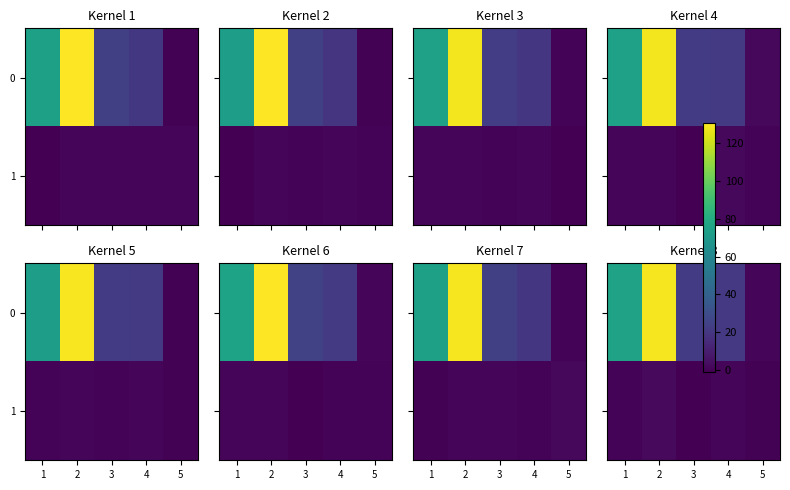

What is the minimum value for 1?

-0.8